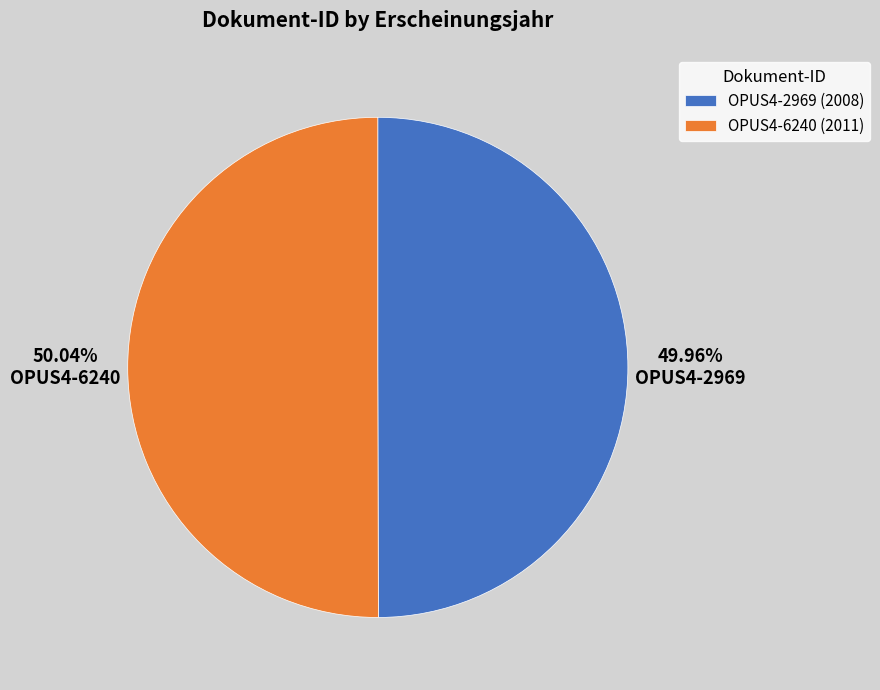

Is it true that OPUS4-6240 is 38% of the pie?

False